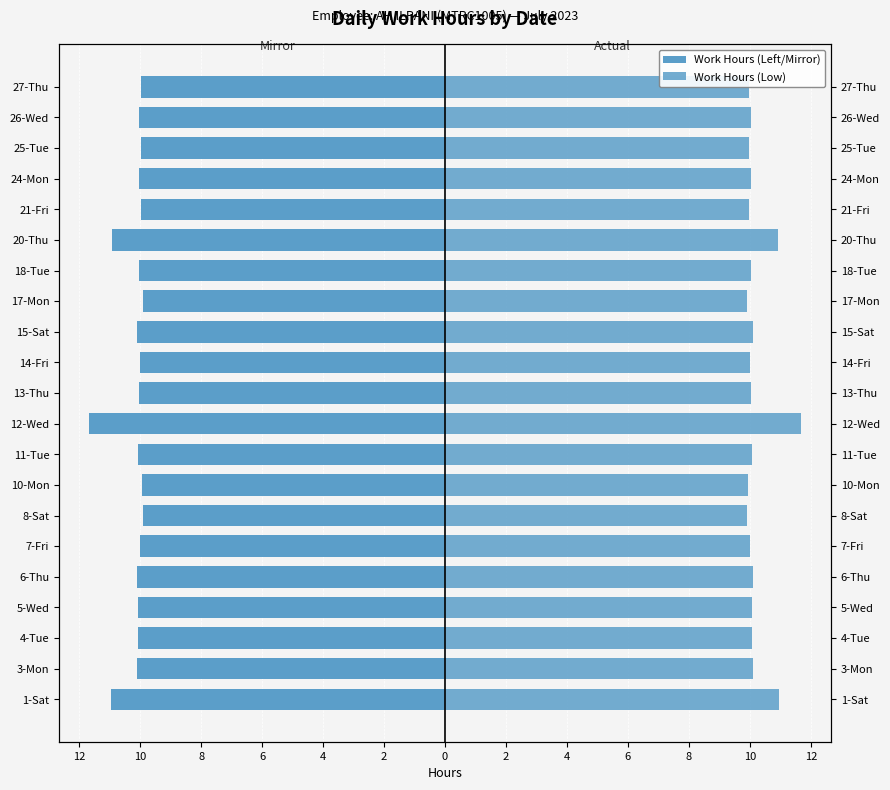

How many groups of bars are there?

21